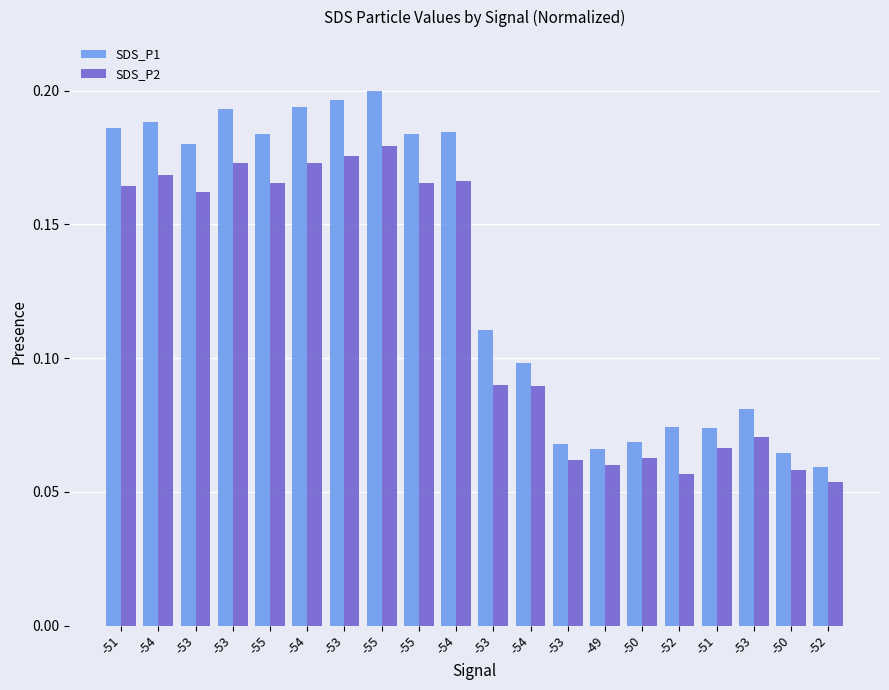

Reading right to left, extract all data points from this chart.

SDS_P1: 0.1	0.1	0.1	0.1	0.1	0.1	0.1	0.1	0.1	0.1	0.2	0.2	0.2	0.2	0.2	0.2	0.2	0.2	0.2	0.2
SDS_P2: 0.1	0.1	0.1	0.1	0.1	0.1	0.1	0.1	0.1	0.1	0.2	0.2	0.2	0.2	0.2	0.2	0.2	0.2	0.2	0.2